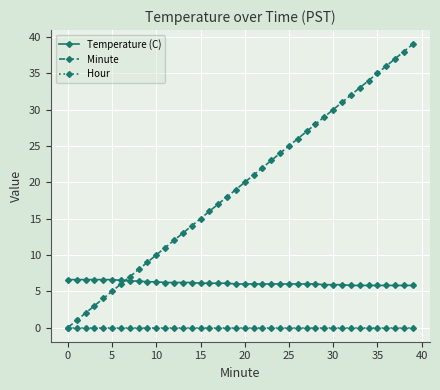

How many times do Temperature (C) and Minute cross each other?

1